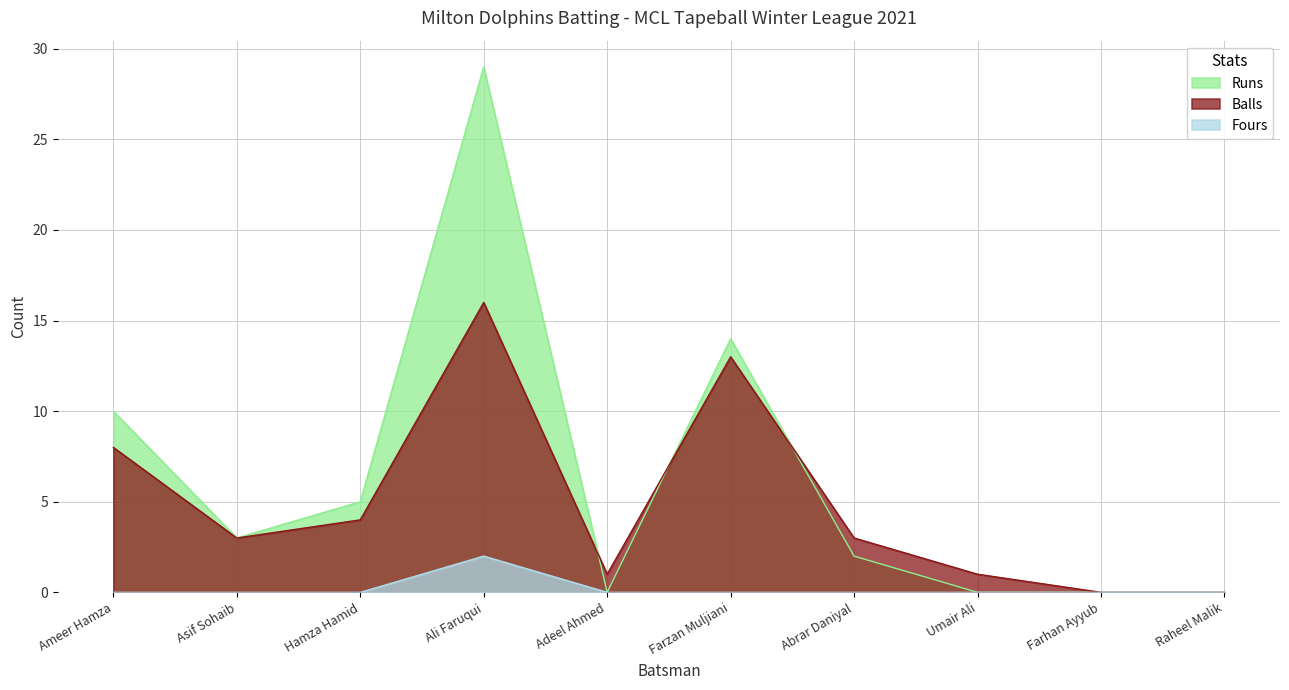

What is the total value across all series at Abrar Daniyal?

5